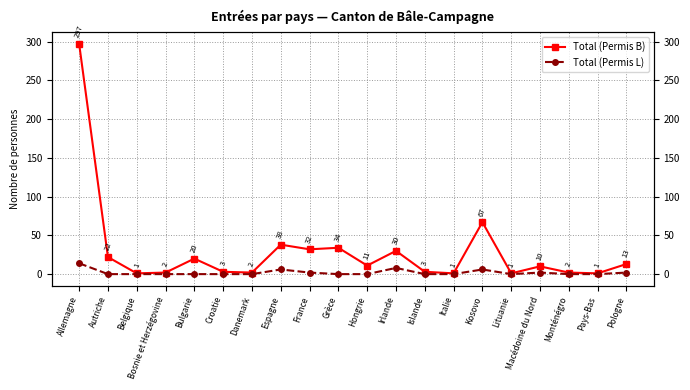

How many categories are shown in the chart?

20